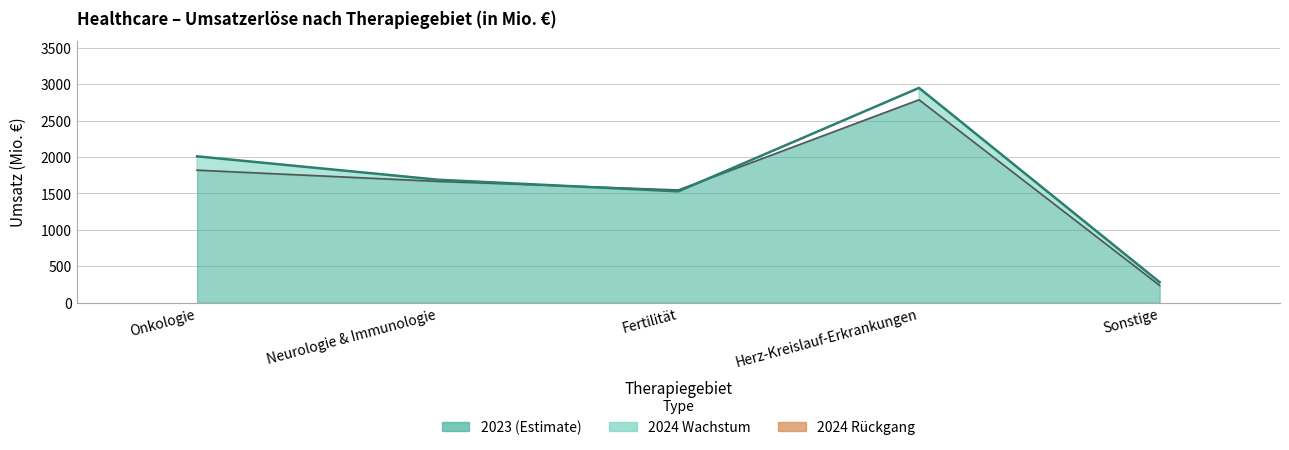

Which series has the largest total across all categories?

2024